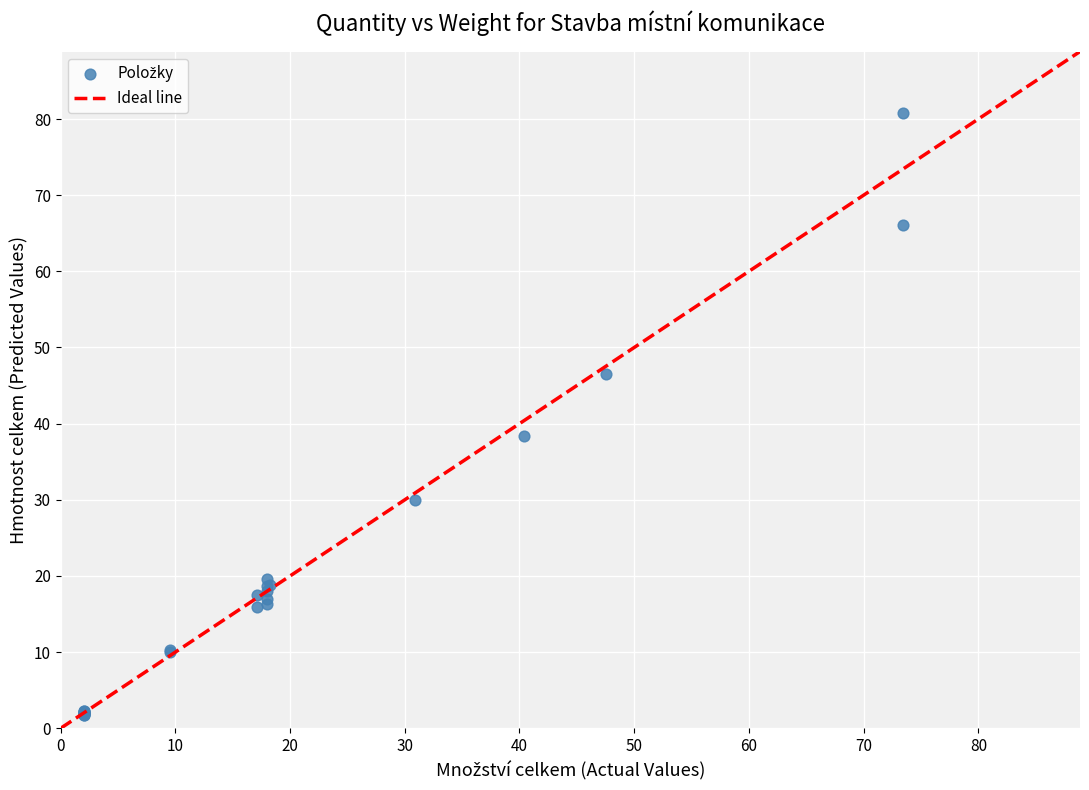

What Y value in the scatter plot is closest to 41?

38.4